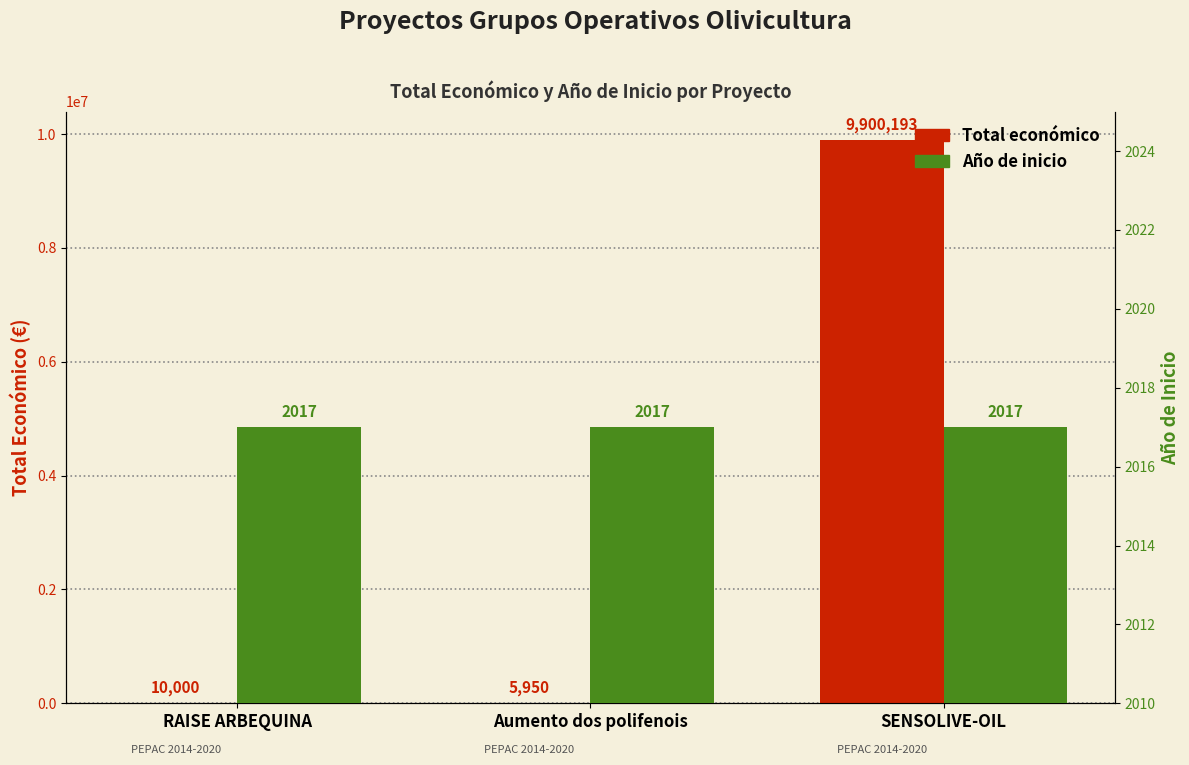

How many distinct data groups are displayed?

2